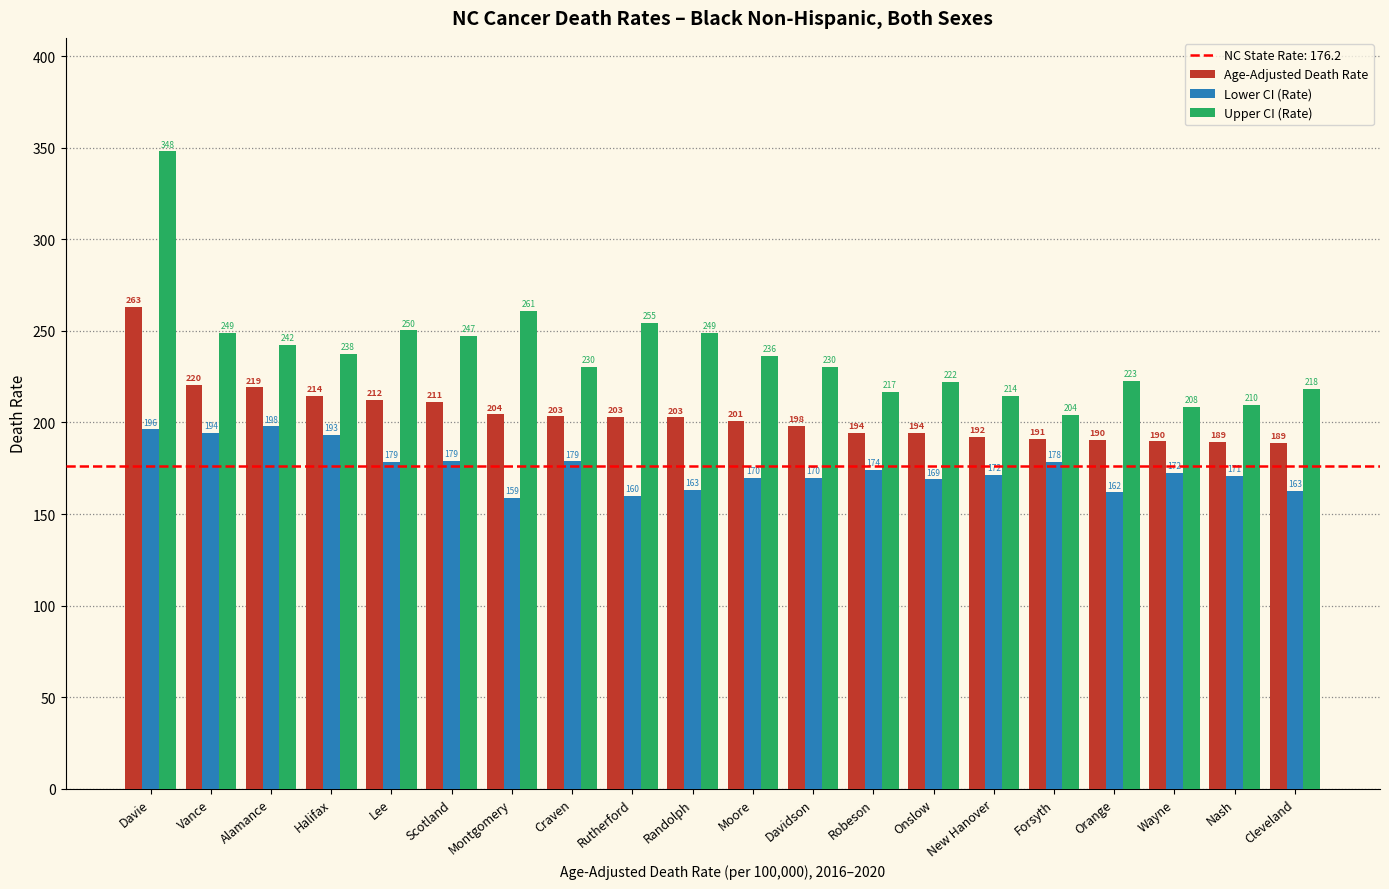

How many bars are there in each group?

3